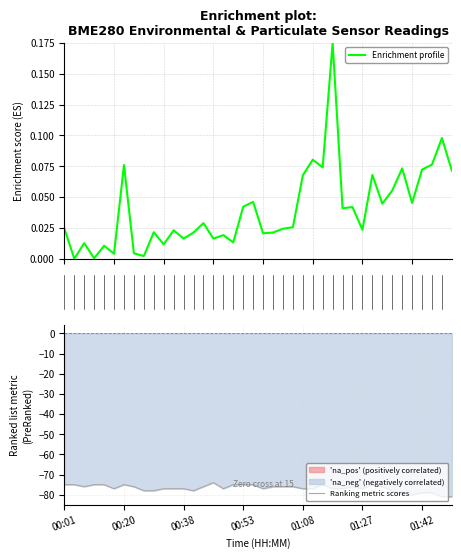

Reading left to right, list all the values displayed in this chart.

Enrichment profile: 0.0	0.0	0.0	0.0	0.0	0.0	0.1	0.0	0.0	0.0	0.0	0.0	0.0	0.0	0.0	0.0	0.0	0.0	0.0	0.0	0.0	0.0	0.0	0.0	0.1	0.1	0.1	0.2	0.0	0.0	0.0	0.1	0.0	0.1	0.1	0.0	0.1	0.1	0.1	0.1
Ranking metric scores: -75.0	-75.0	-76.0	-75.0	-75.0	-77.0	-75.0	-76.0	-78.0	-78.0	-77.0	-77.0	-77.0	-78.0	-76.0	-74.0	-77.0	-75.0	-75.0	-75.0	-77.0	-76.0	-76.0	-76.0	-77.0	-77.0	-75.0	-77.0	-77.0	-76.0	-77.0	-75.0	-76.0	-78.0	-80.0	-80.0	-79.0	-79.0	-81.0	-81.0